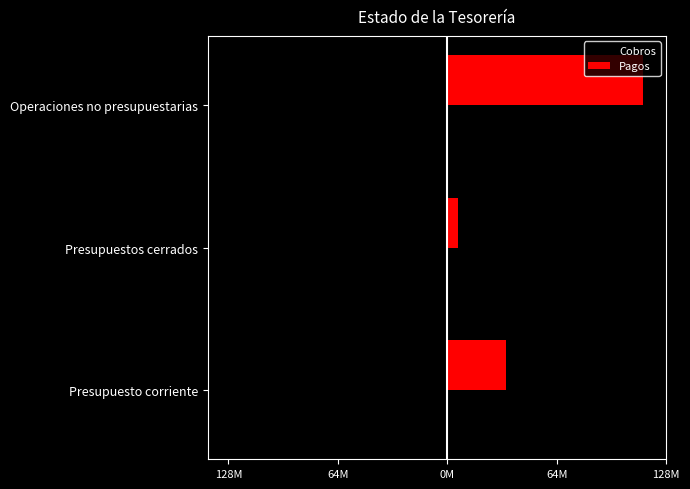

What are all the series names shown in the legend?

Cobros, Pagos